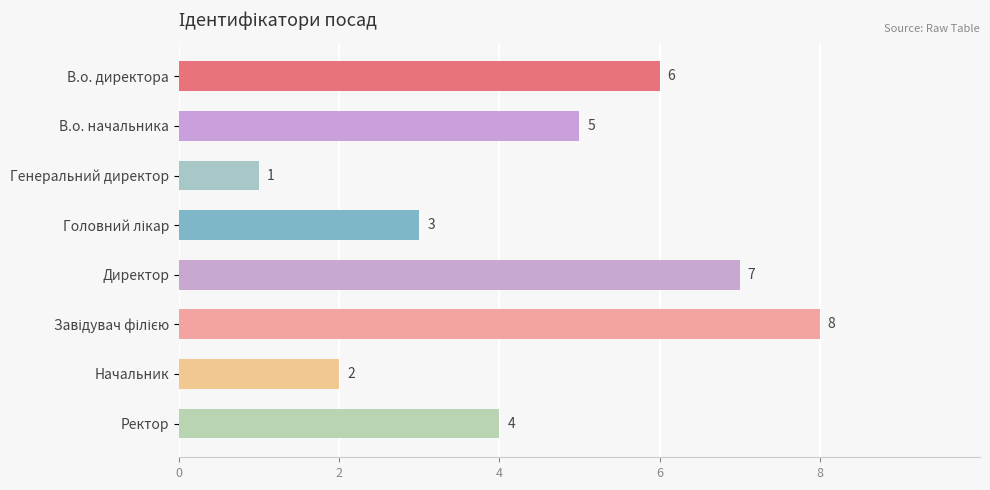

Count the number of data series in this chart.

1